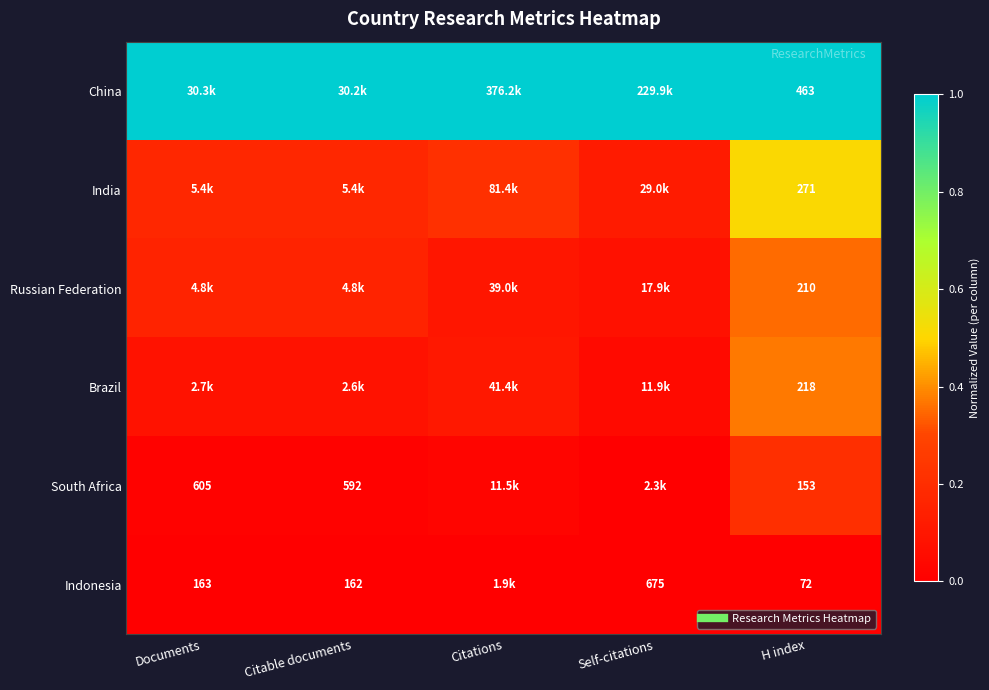

Rank the series by their maximum value, from highest to lowest.

China, India, Brazil, Russian Federation, South Africa, Indonesia